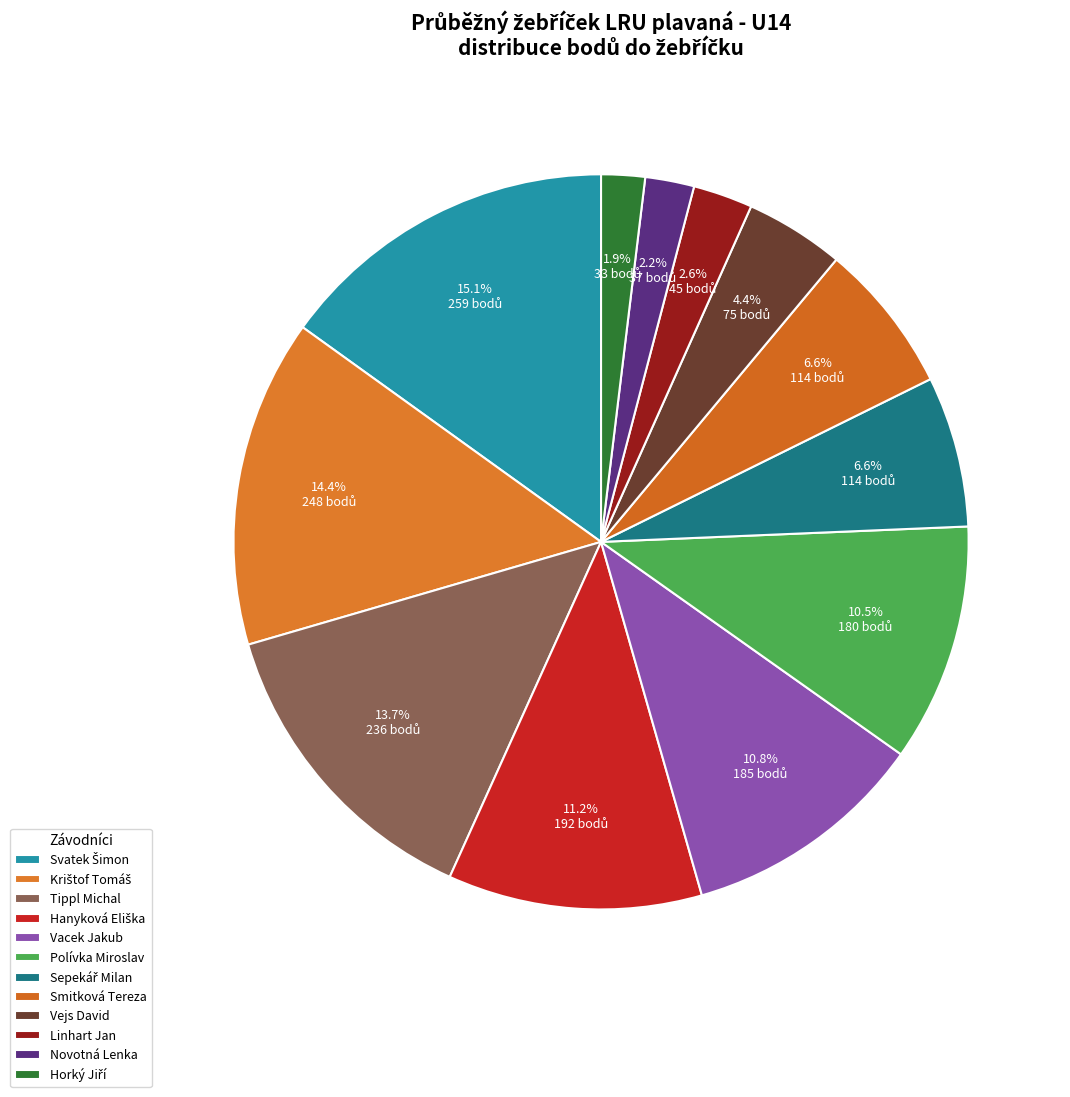

How many slices are in this pie chart?

12